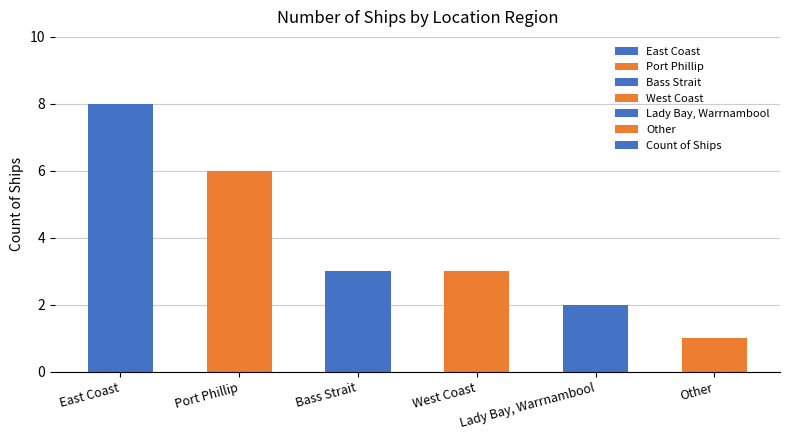

At which category does the chart reach its minimum across all series?

Other